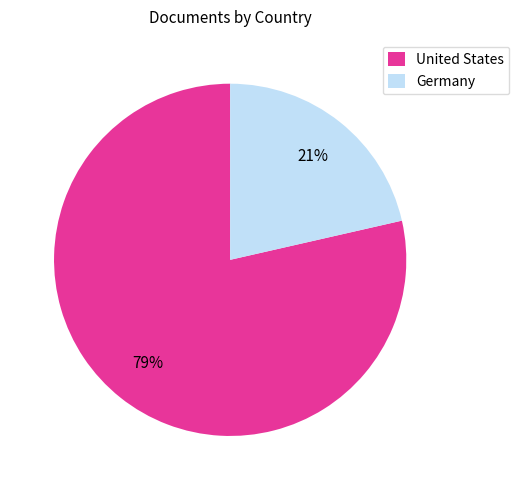

Rank the categories by value from lowest to highest.

Germany, United States